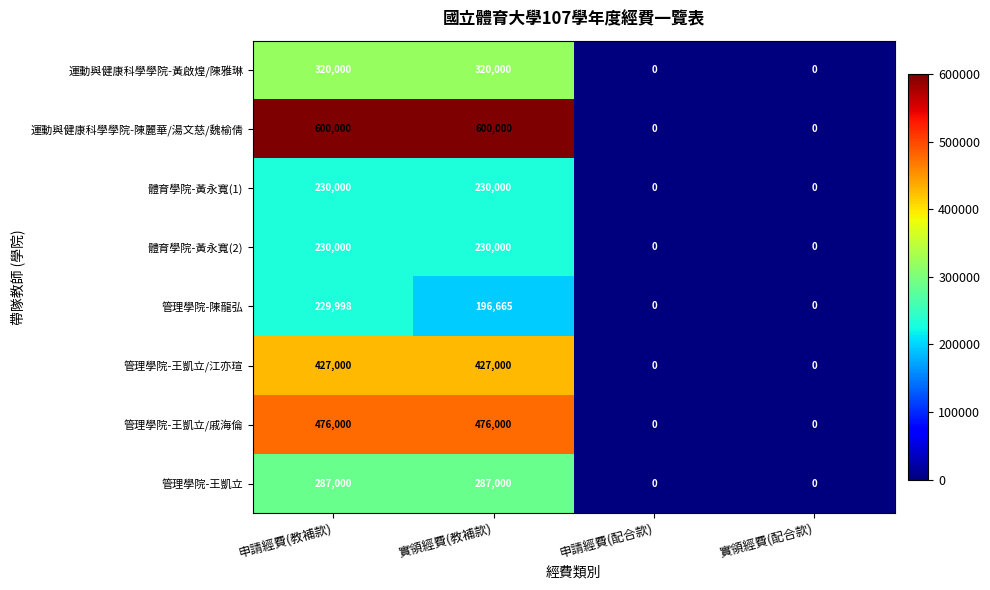

Which series has the largest range (max minus min)?

運動與健康科學學院-陳麗華/湯文慈/魏榆倩